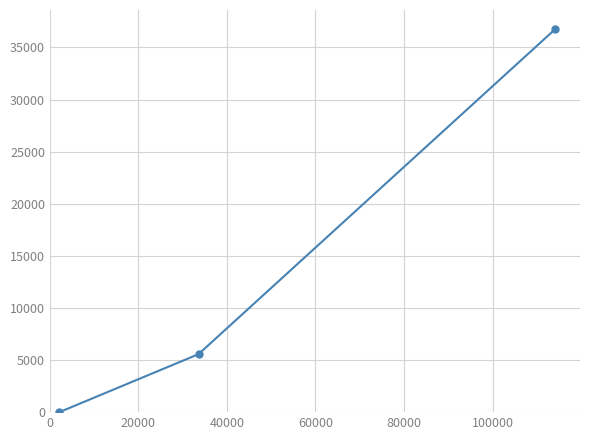

How many data points are less than 5565?

1